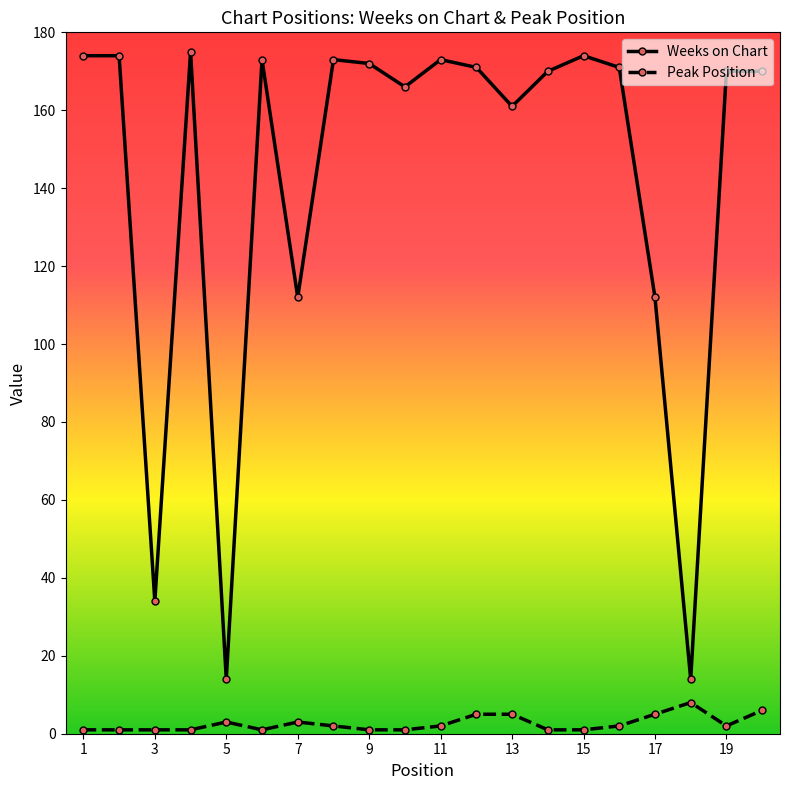

Rank the series by their maximum value, from lowest to highest.

Peak Position, Weeks on Chart